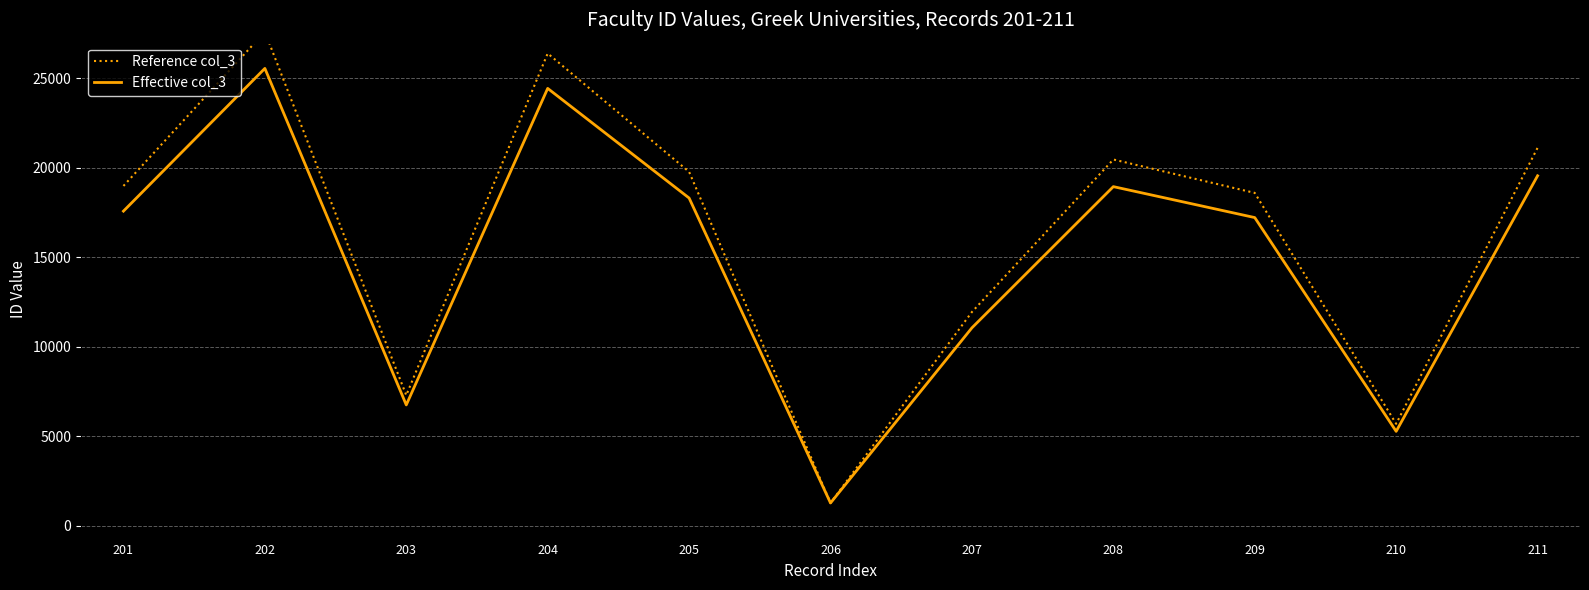

True or false: Effective col_3 has more than 2 interior local peaks.

True